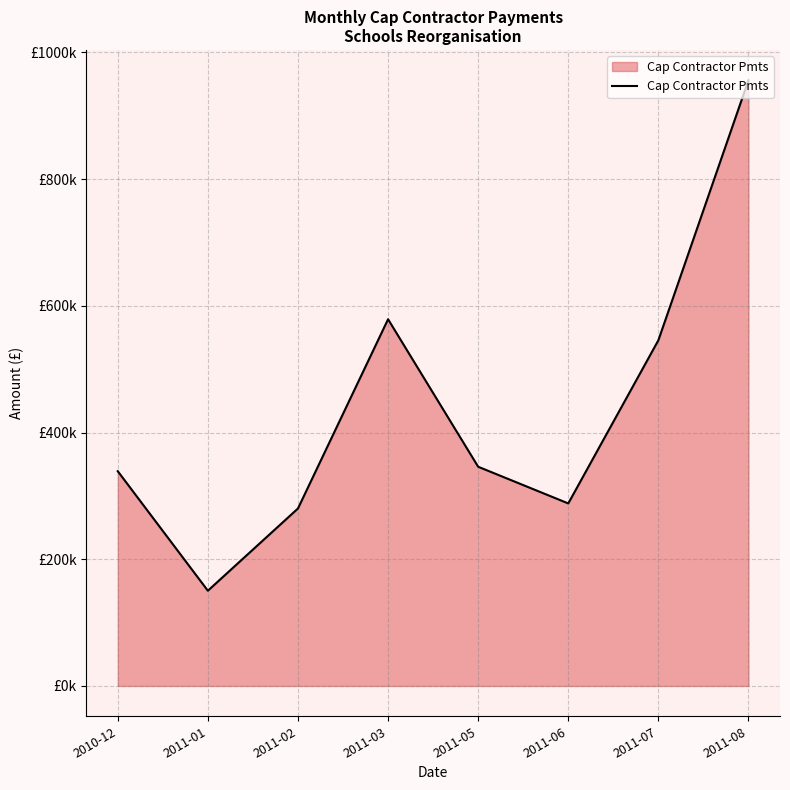

What is the average value?

435521.3